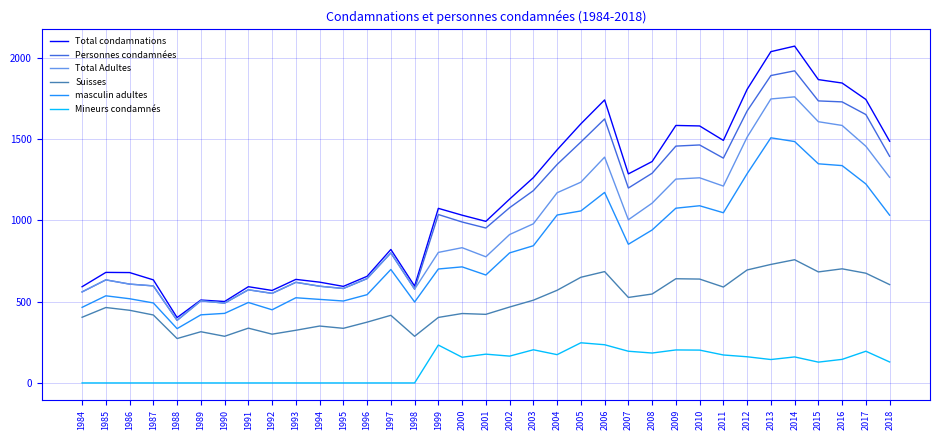

List the series in order of their peak value, highest first.

Total condamnations, Personnes condamnées, Total Adultes, masculin adultes, Suisses, Mineurs condamnés